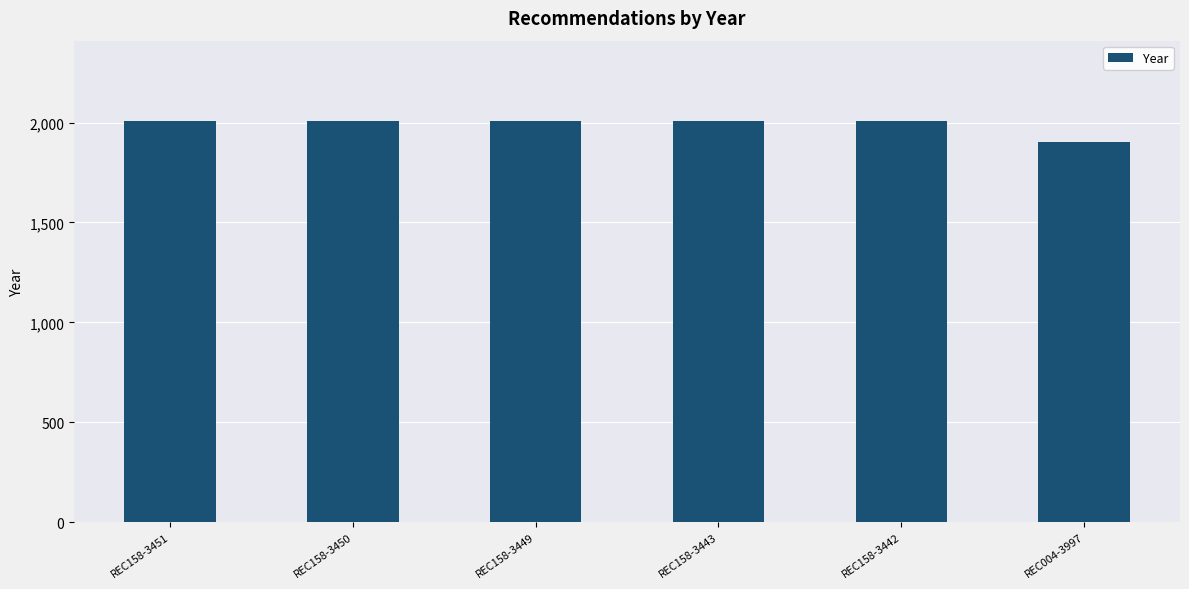

How many distinct data groups are displayed?

1